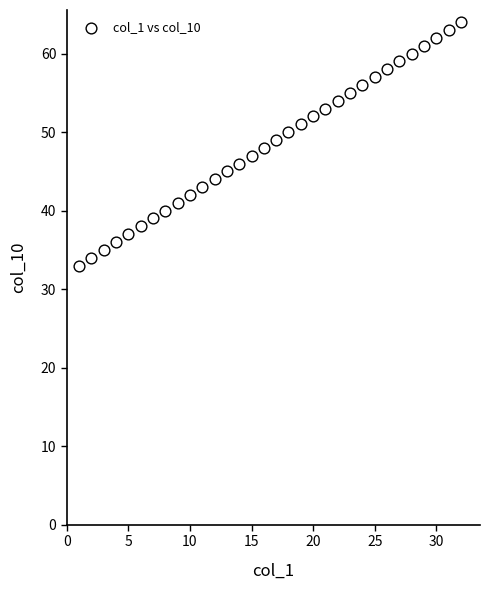

What is the range of Y values (max minus min)?

31